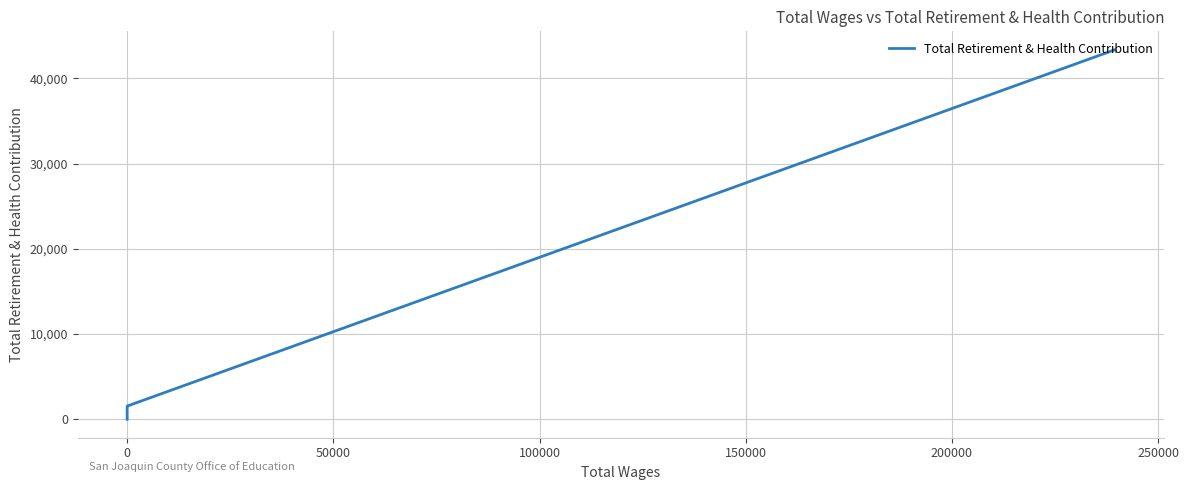

What is the sum of all values?

49459.2